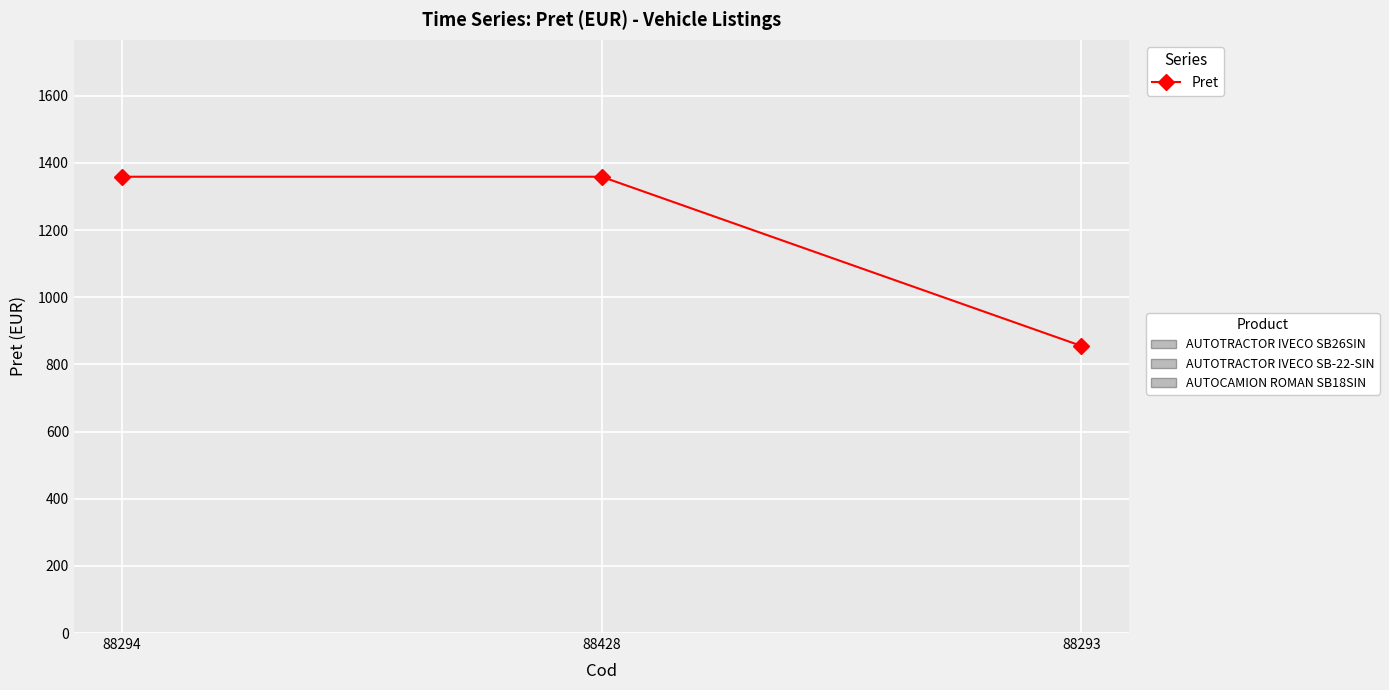

Which category has the lowest value across all series?

88293